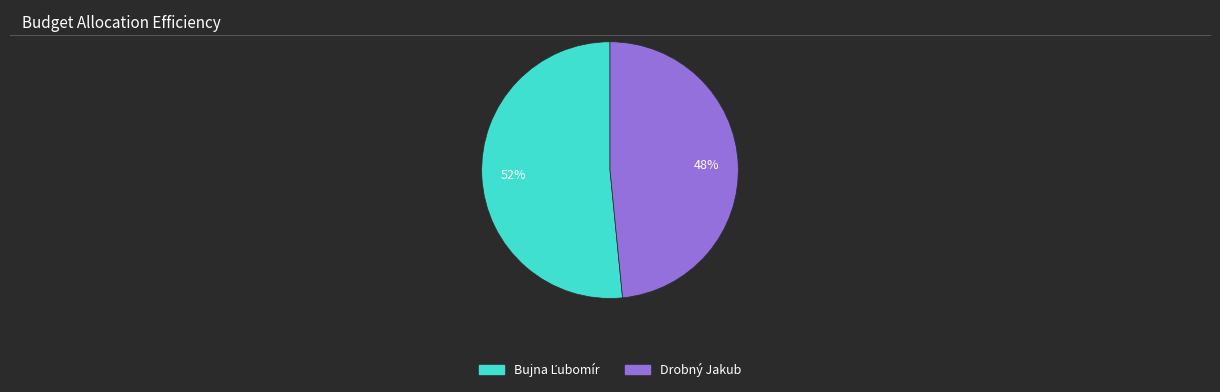

Does any single category account for the majority?

Yes